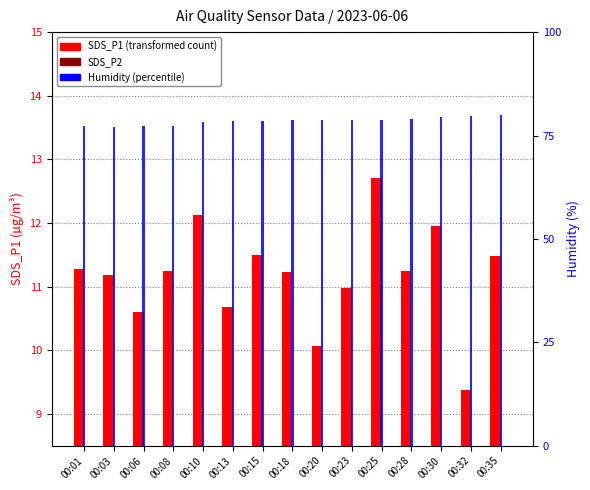

What is the maximum value for SDS_P2?

6.7